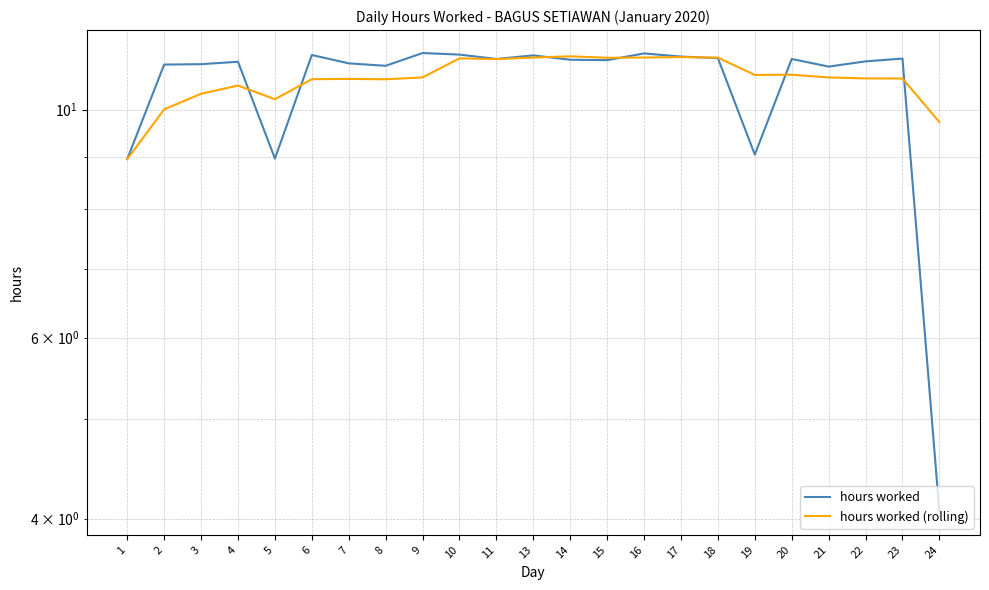

What value does the hours worked (rolling) series have at 15?

11.2